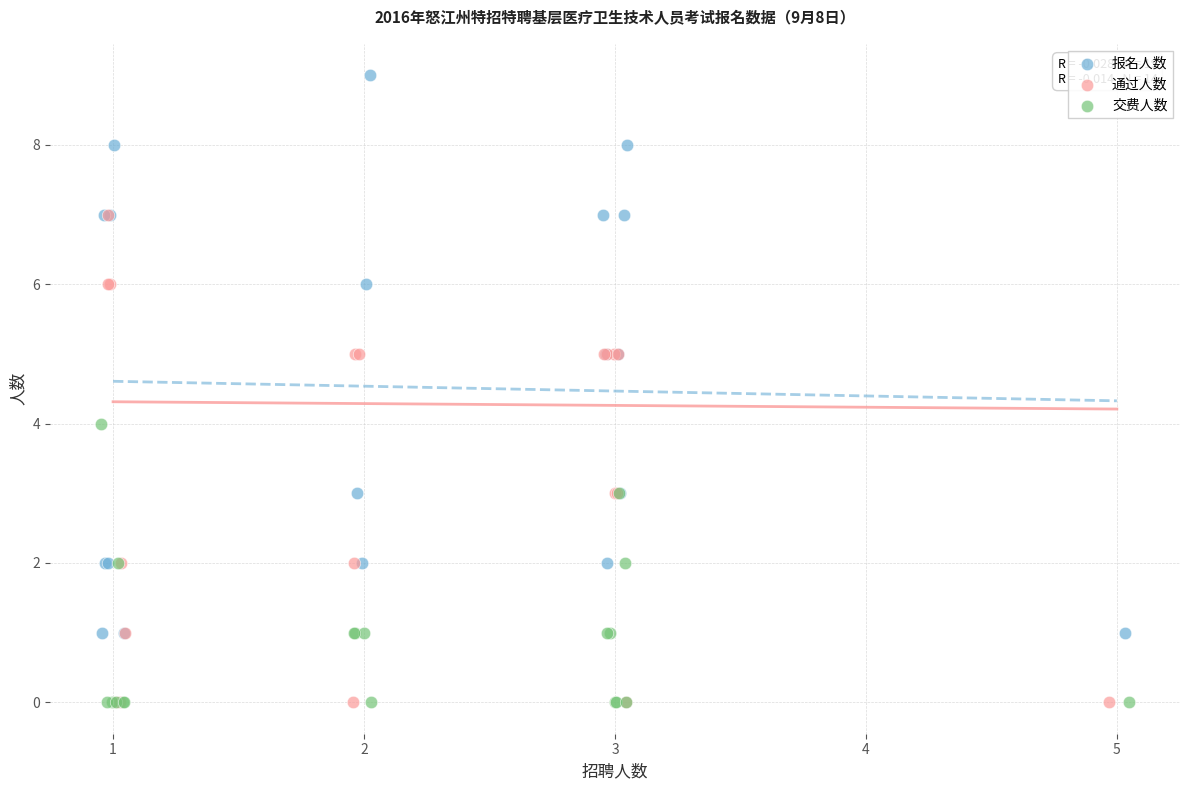

Which series reaches the maximum Y coordinate?

报名人数